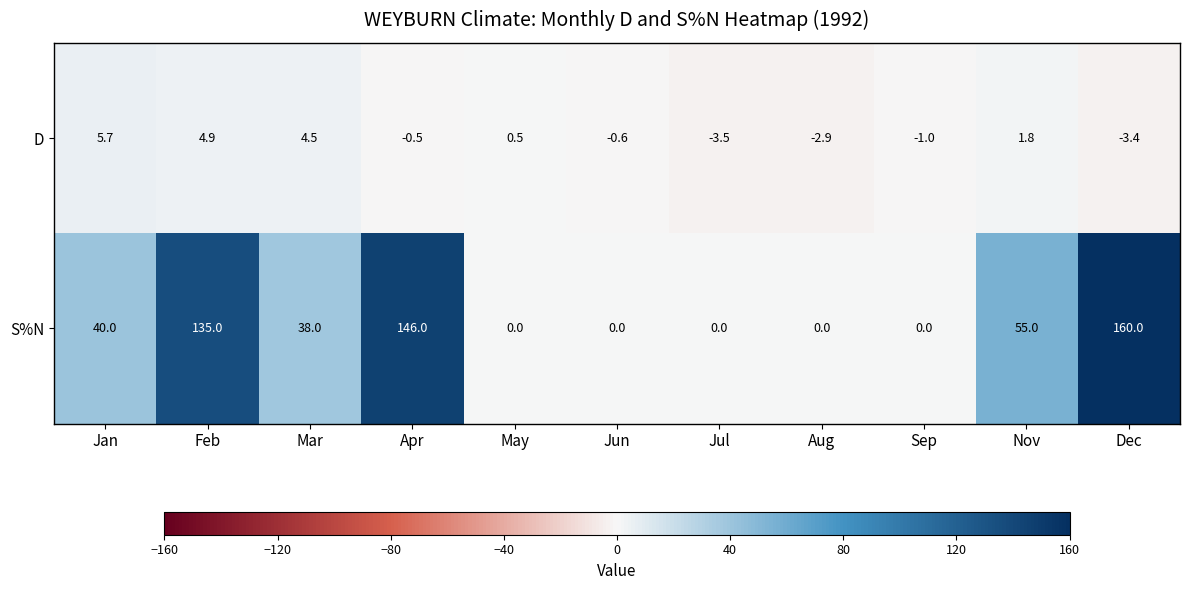

True or false: S%N has a value of 219.5 at Dec.

False